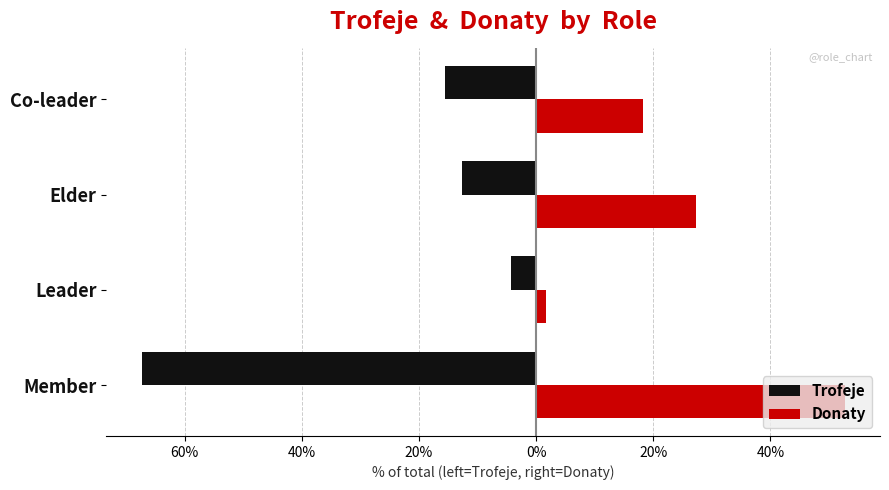

What are all the series names shown in the legend?

Trofeje, Donaty